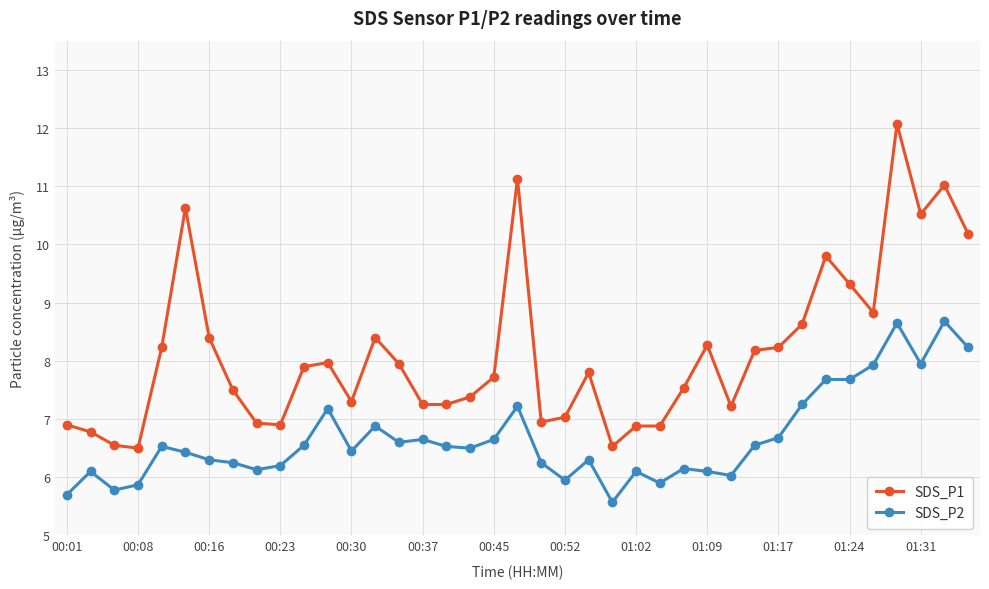

Count the number of data series in this chart.

2